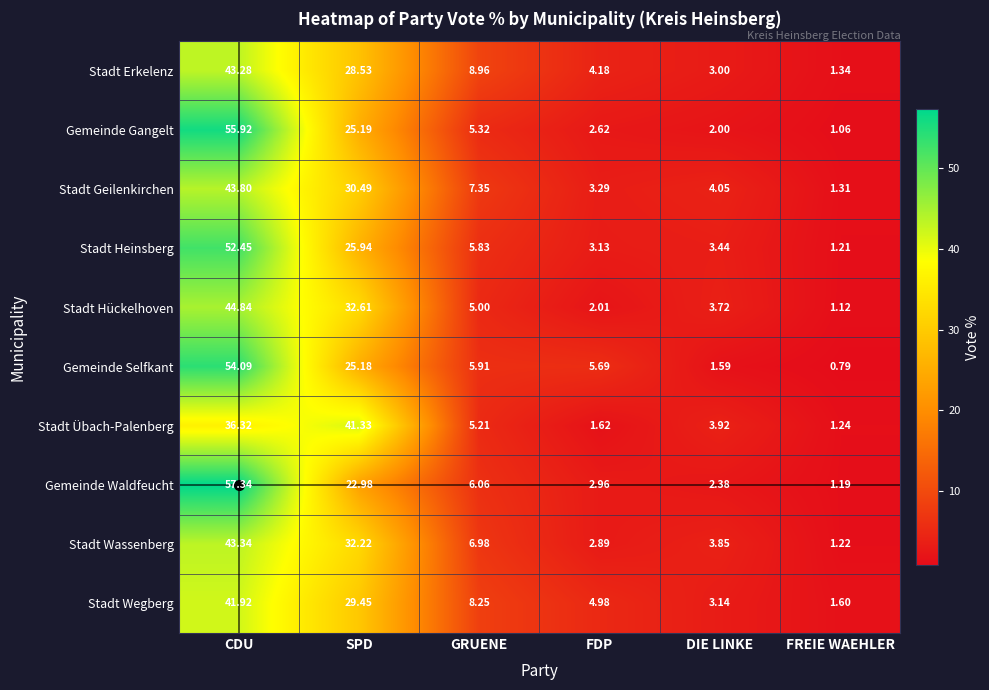

Which label corresponds to the smallest value in the chart?

FREIE WAEHLER